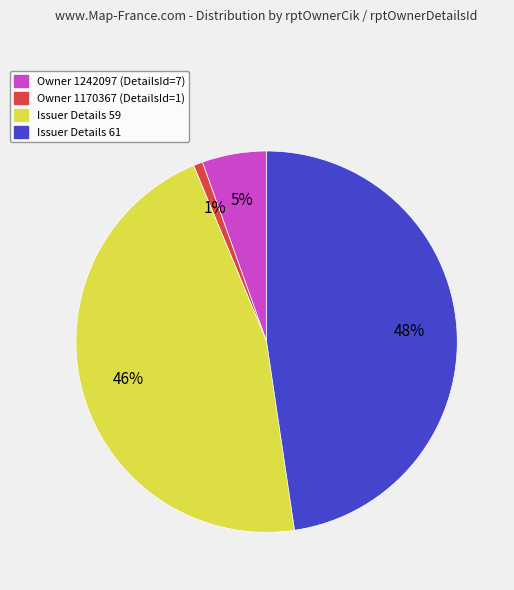

To the nearest percent, what is the average slice percentage?

25%